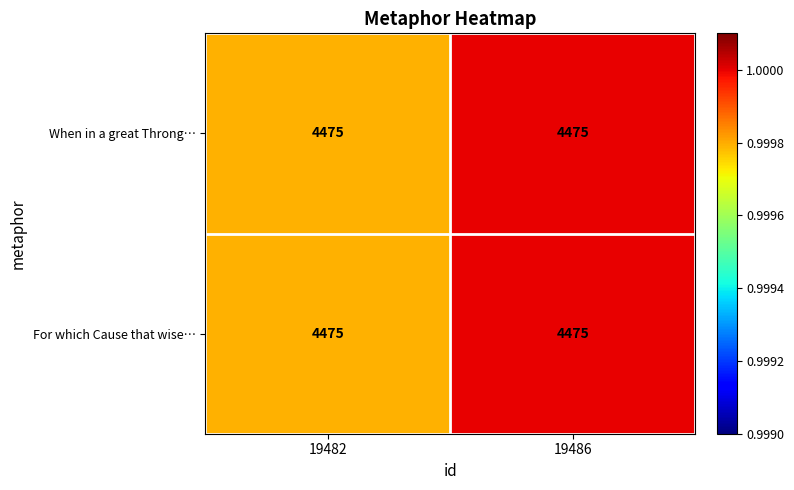

Count the number of data series in this chart.

2